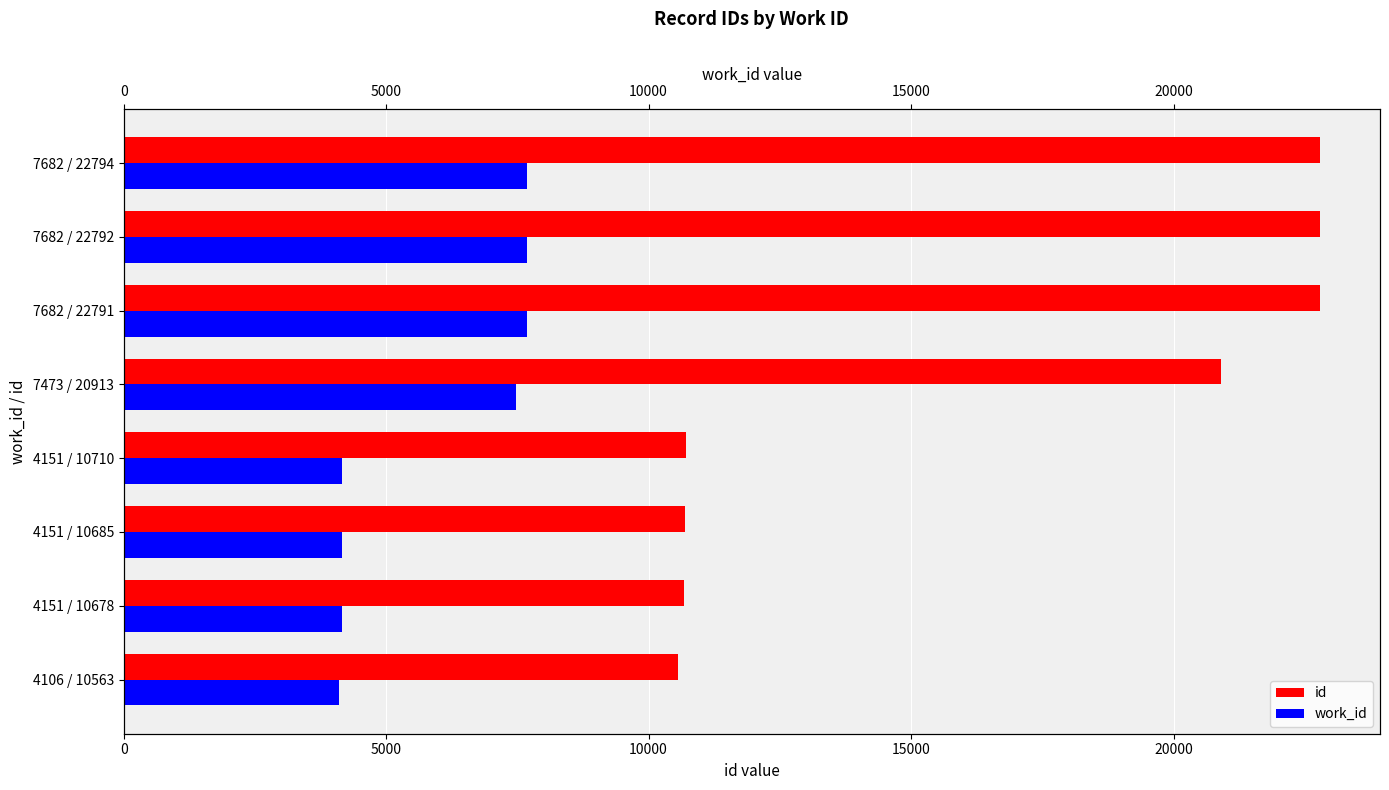

Rank the series by their average value, from lowest to highest.

work_id, id